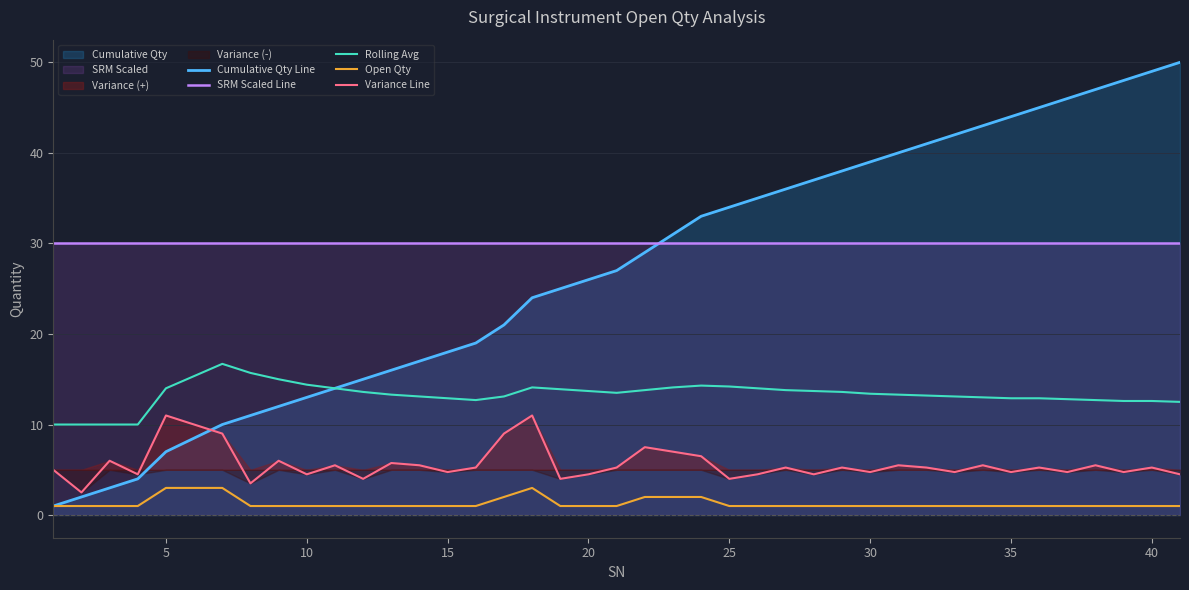

How many interior local valleys does the Rolling Avg series have?

2